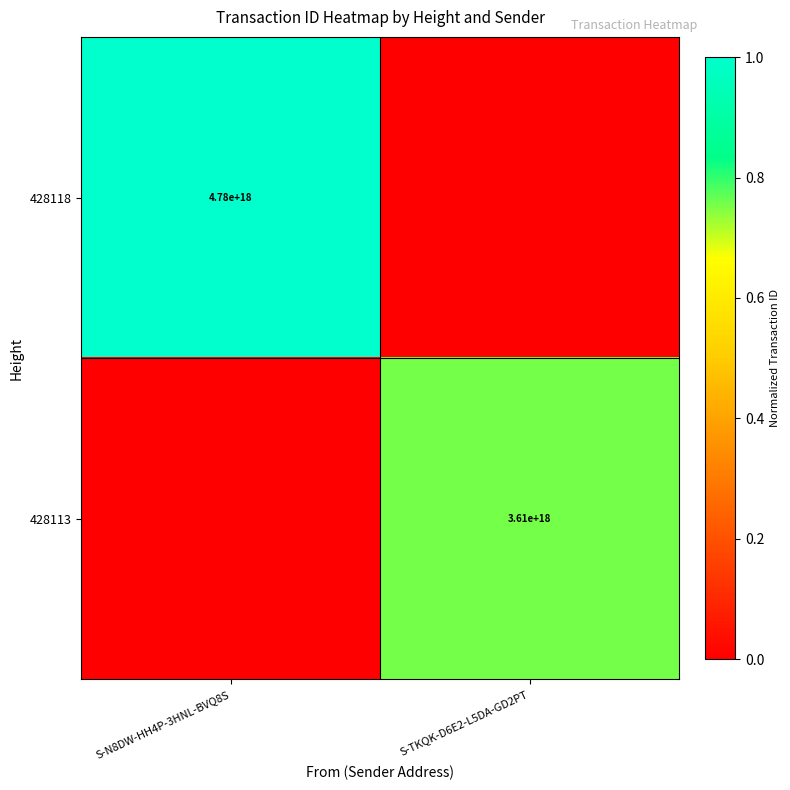

At which category is the sum across all series the highest?

S-N8DW-HH4P-3HNL-BVQ8S